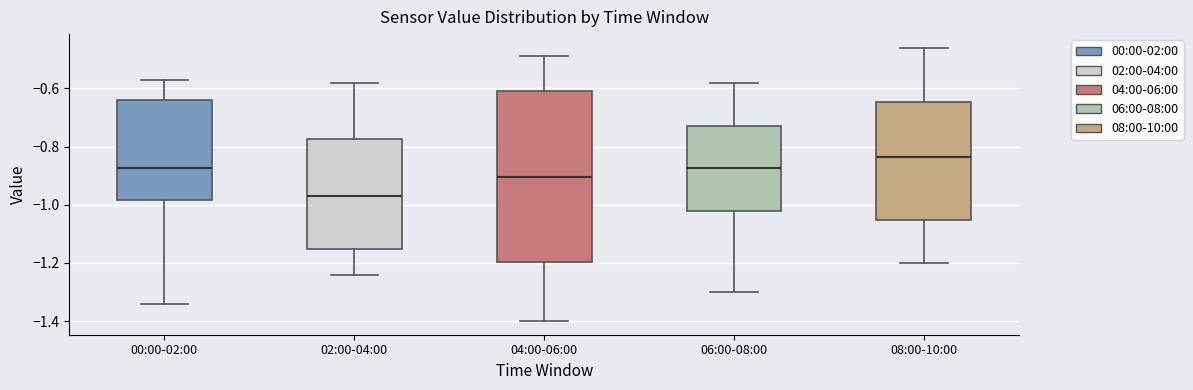

Which box is the tallest, from its lower edge to its upper edge?

04:00-06:00